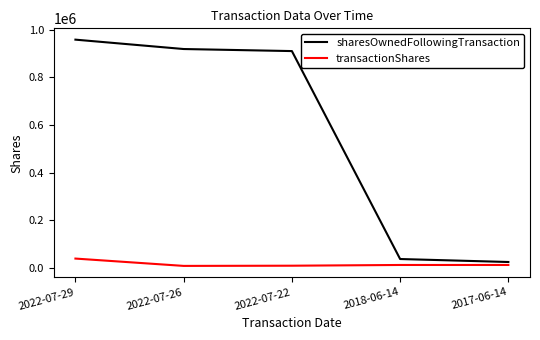

True or false: sharesOwnedFollowingTransaction has a value of 450566 at 2022-07-29.

False